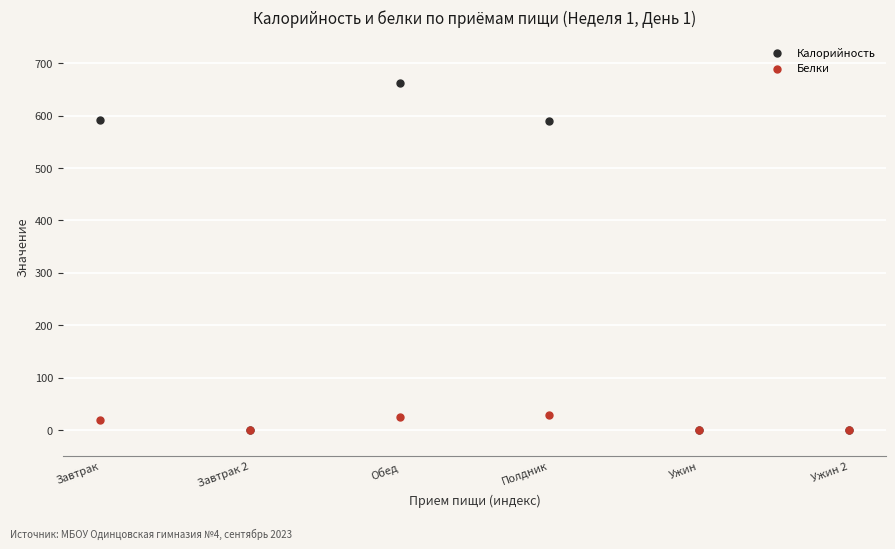

What are all the series names shown in the legend?

Калорийность, Белки